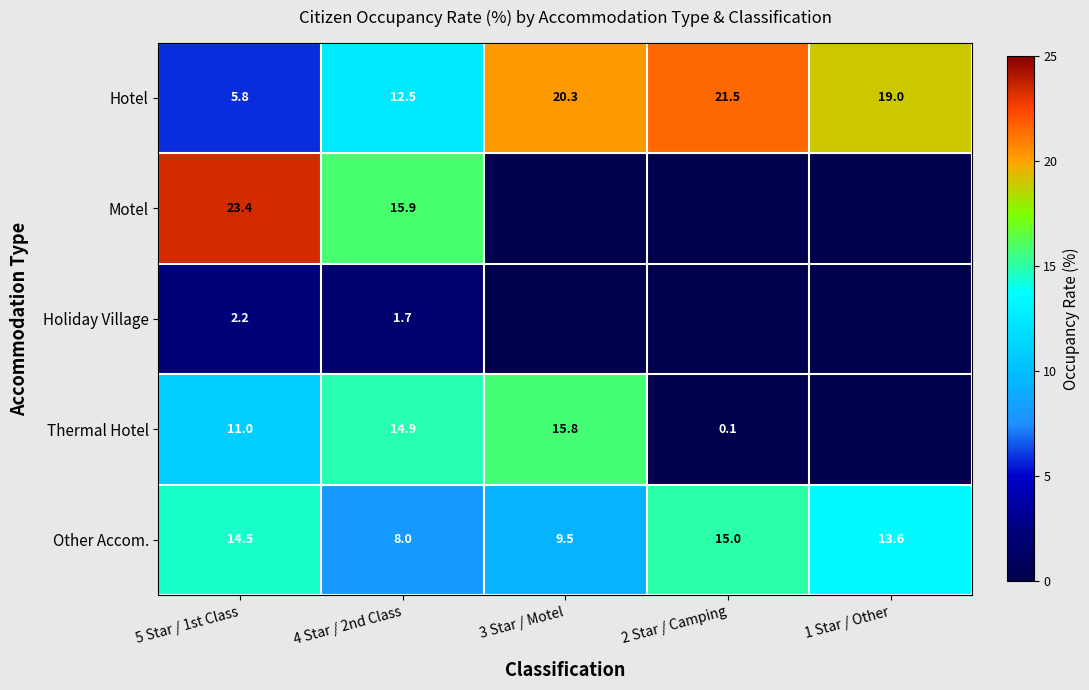

The value of Thermal Hotel at 5 Star / 1st Class is 11.0. True or false?

True